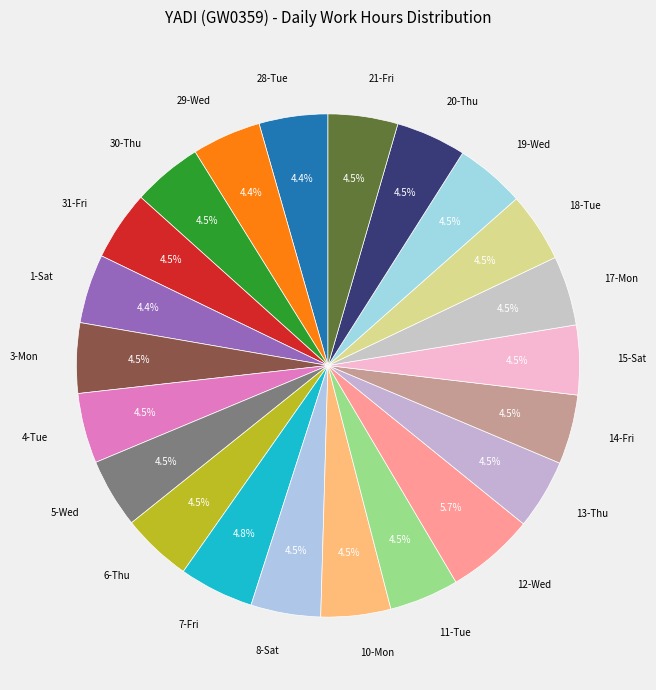

Which category has the smallest portion of the pie?

28-Tue